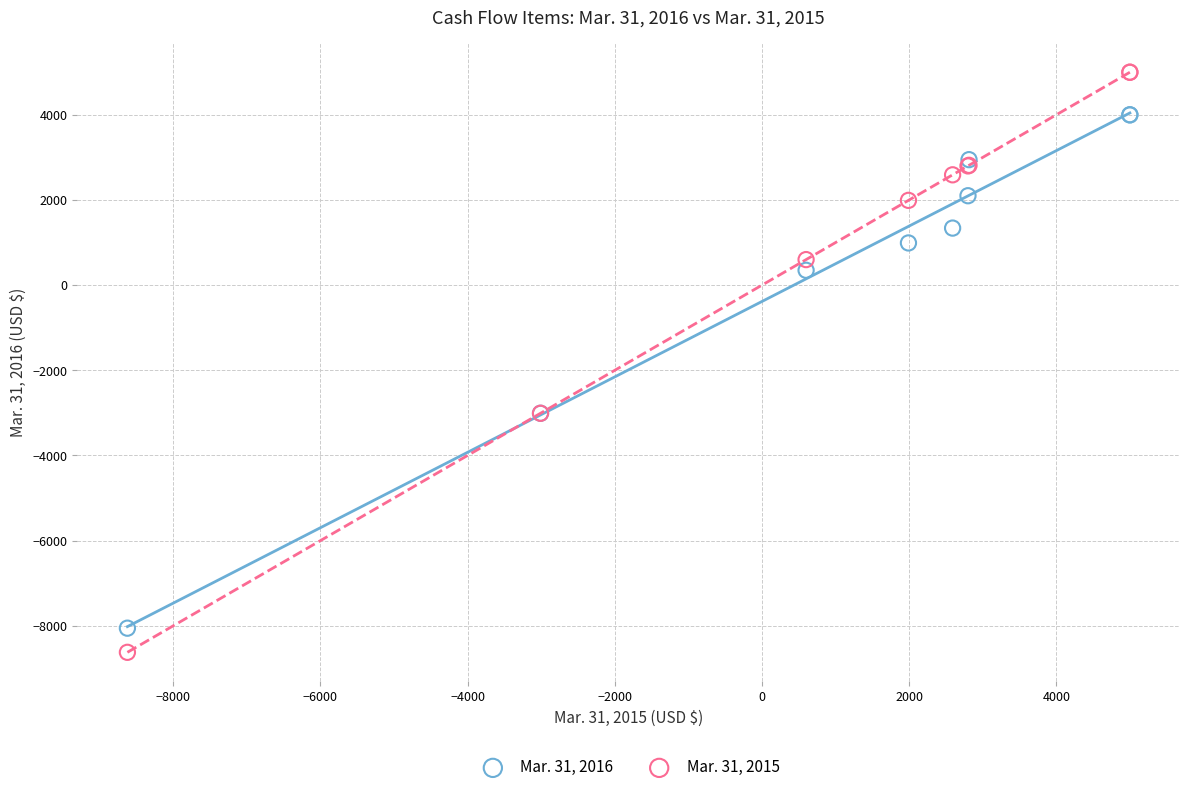

What is the X range (max minus min) for the scatter plot?

13623